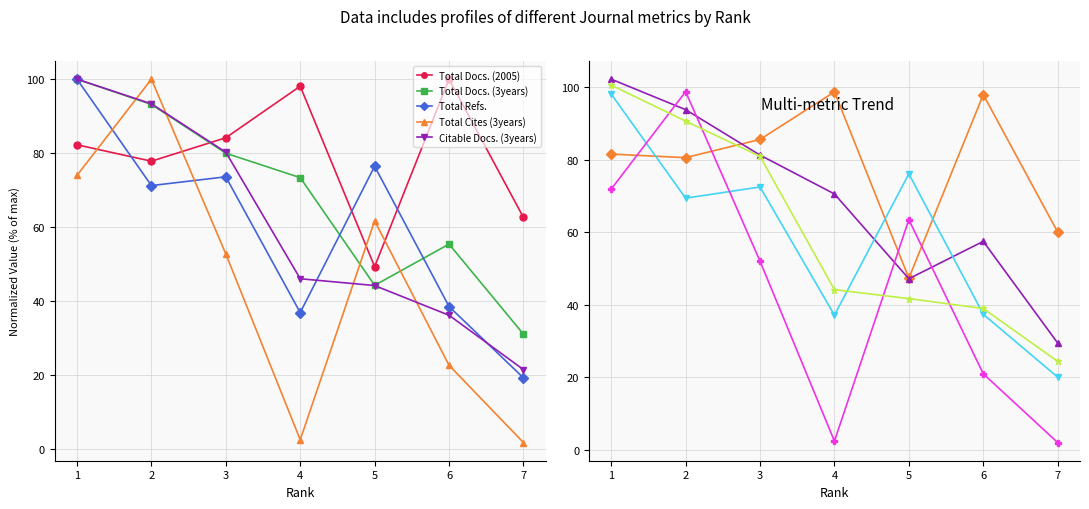

How many times do Total Refs. and Citable Docs. (3years) cross each other?

2